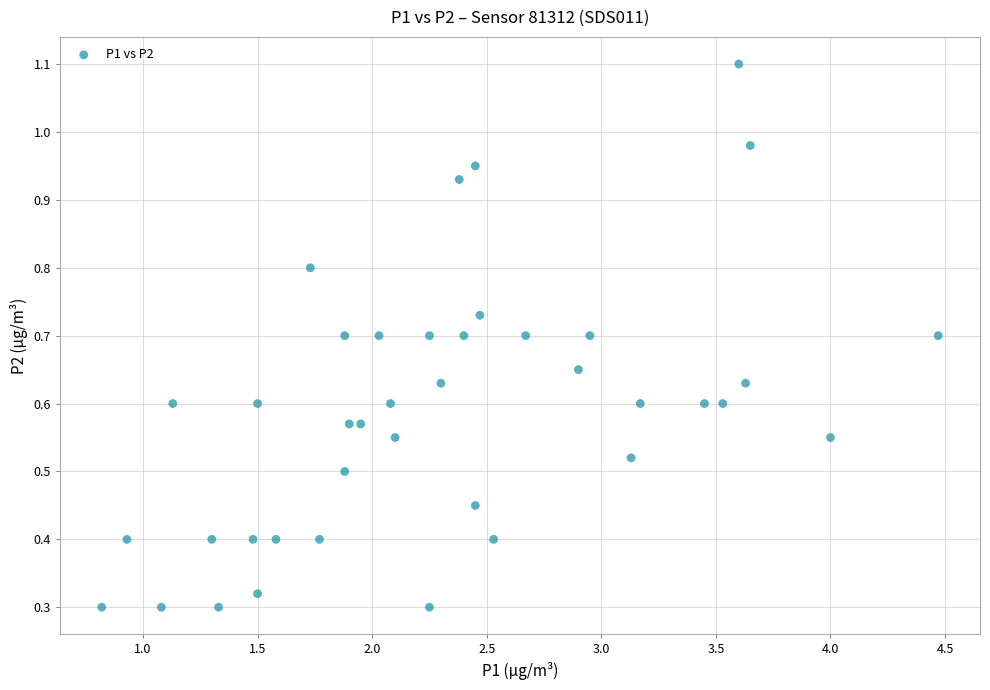

What is the range of Y values (max minus min)?

0.8